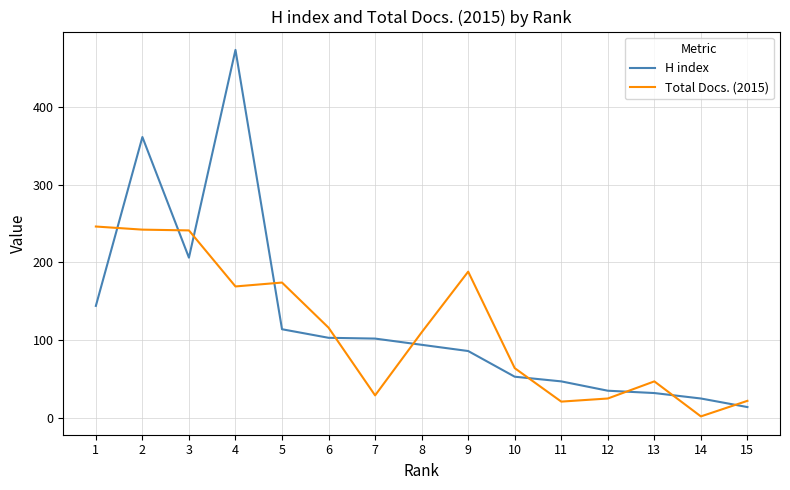

Which series has the largest total across all categories?

H index